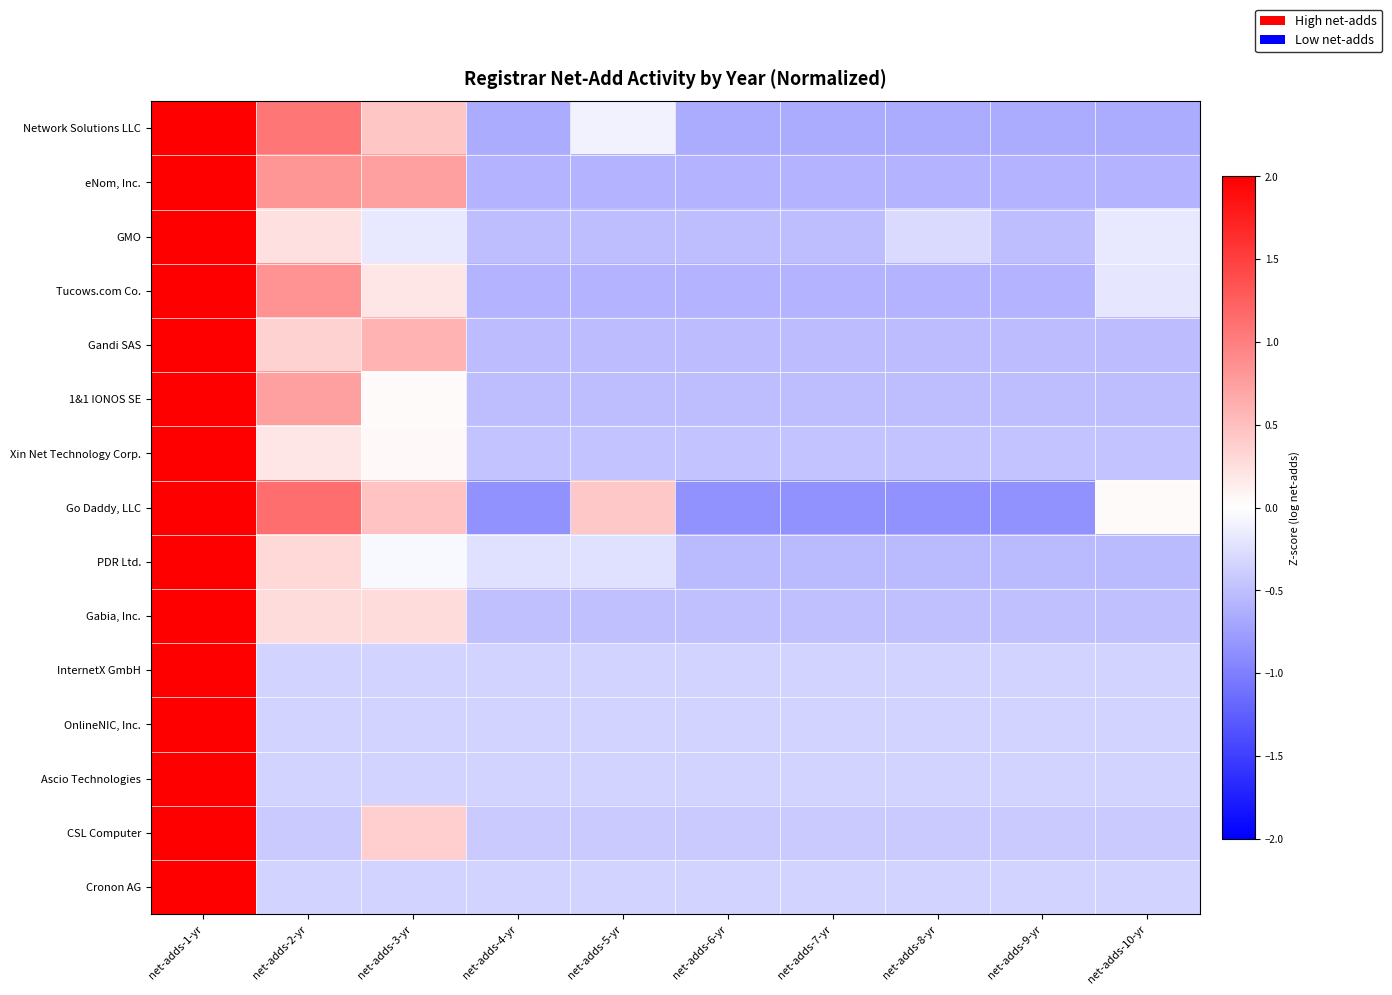

Reading left to right, list all the values displayed in this chart.

Network Solutions LLC: net-adds-1-yr=2.5	net-adds-2-yr=1.1	net-adds-3-yr=0.4	net-adds-4-yr=-0.6	net-adds-5-yr=-0.1	net-adds-6-yr=-0.6	net-adds-7-yr=-0.6	net-adds-8-yr=-0.6	net-adds-9-yr=-0.6	net-adds-10-yr=-0.6
eNom, Inc.: net-adds-1-yr=2.5	net-adds-2-yr=0.8	net-adds-3-yr=0.7	net-adds-4-yr=-0.6	net-adds-5-yr=-0.6	net-adds-6-yr=-0.6	net-adds-7-yr=-0.6	net-adds-8-yr=-0.6	net-adds-9-yr=-0.6	net-adds-10-yr=-0.6
GMO: net-adds-1-yr=2.9	net-adds-2-yr=0.2	net-adds-3-yr=-0.2	net-adds-4-yr=-0.5	net-adds-5-yr=-0.5	net-adds-6-yr=-0.5	net-adds-7-yr=-0.5	net-adds-8-yr=-0.3	net-adds-9-yr=-0.5	net-adds-10-yr=-0.2
Tucows.com Co.: net-adds-1-yr=2.7	net-adds-2-yr=0.8	net-adds-3-yr=0.2	net-adds-4-yr=-0.6	net-adds-5-yr=-0.6	net-adds-6-yr=-0.6	net-adds-7-yr=-0.6	net-adds-8-yr=-0.6	net-adds-9-yr=-0.6	net-adds-10-yr=-0.2
Gandi SAS: net-adds-1-yr=2.8	net-adds-2-yr=0.4	net-adds-3-yr=0.6	net-adds-4-yr=-0.5	net-adds-5-yr=-0.5	net-adds-6-yr=-0.5	net-adds-7-yr=-0.5	net-adds-8-yr=-0.5	net-adds-9-yr=-0.5	net-adds-10-yr=-0.5
1&1 IONOS SE: net-adds-1-yr=2.8	net-adds-2-yr=0.7	net-adds-3-yr=0.0	net-adds-4-yr=-0.5	net-adds-5-yr=-0.5	net-adds-6-yr=-0.5	net-adds-7-yr=-0.5	net-adds-8-yr=-0.5	net-adds-9-yr=-0.5	net-adds-10-yr=-0.5
Xin Net Technology Corp.: net-adds-1-yr=2.9	net-adds-2-yr=0.2	net-adds-3-yr=0.1	net-adds-4-yr=-0.5	net-adds-5-yr=-0.5	net-adds-6-yr=-0.5	net-adds-7-yr=-0.5	net-adds-8-yr=-0.5	net-adds-9-yr=-0.5	net-adds-10-yr=-0.5
Go Daddy, LLC: net-adds-1-yr=2.2	net-adds-2-yr=1.1	net-adds-3-yr=0.5	net-adds-4-yr=-0.8	net-adds-5-yr=0.4	net-adds-6-yr=-0.8	net-adds-7-yr=-0.8	net-adds-8-yr=-0.8	net-adds-9-yr=-0.8	net-adds-10-yr=0.0
PDR Ltd.: net-adds-1-yr=2.9	net-adds-2-yr=0.3	net-adds-3-yr=-0.1	net-adds-4-yr=-0.2	net-adds-5-yr=-0.2	net-adds-6-yr=-0.5	net-adds-7-yr=-0.5	net-adds-8-yr=-0.5	net-adds-9-yr=-0.5	net-adds-10-yr=-0.5
Gabia, Inc.: net-adds-1-yr=2.9	net-adds-2-yr=0.3	net-adds-3-yr=0.3	net-adds-4-yr=-0.5	net-adds-5-yr=-0.5	net-adds-6-yr=-0.5	net-adds-7-yr=-0.5	net-adds-8-yr=-0.5	net-adds-9-yr=-0.5	net-adds-10-yr=-0.5
InternetX GmbH: net-adds-1-yr=3.0	net-adds-2-yr=-0.3	net-adds-3-yr=-0.3	net-adds-4-yr=-0.3	net-adds-5-yr=-0.3	net-adds-6-yr=-0.3	net-adds-7-yr=-0.3	net-adds-8-yr=-0.3	net-adds-9-yr=-0.3	net-adds-10-yr=-0.3
OnlineNIC, Inc.: net-adds-1-yr=3.0	net-adds-2-yr=-0.3	net-adds-3-yr=-0.3	net-adds-4-yr=-0.3	net-adds-5-yr=-0.3	net-adds-6-yr=-0.3	net-adds-7-yr=-0.3	net-adds-8-yr=-0.3	net-adds-9-yr=-0.3	net-adds-10-yr=-0.3
Ascio Technologies: net-adds-1-yr=3.0	net-adds-2-yr=-0.3	net-adds-3-yr=-0.3	net-adds-4-yr=-0.3	net-adds-5-yr=-0.3	net-adds-6-yr=-0.3	net-adds-7-yr=-0.3	net-adds-8-yr=-0.3	net-adds-9-yr=-0.3	net-adds-10-yr=-0.3
CSL Computer: net-adds-1-yr=2.9	net-adds-2-yr=-0.4	net-adds-3-yr=0.4	net-adds-4-yr=-0.4	net-adds-5-yr=-0.4	net-adds-6-yr=-0.4	net-adds-7-yr=-0.4	net-adds-8-yr=-0.4	net-adds-9-yr=-0.4	net-adds-10-yr=-0.4
Cronon AG: net-adds-1-yr=3.0	net-adds-2-yr=-0.3	net-adds-3-yr=-0.3	net-adds-4-yr=-0.3	net-adds-5-yr=-0.3	net-adds-6-yr=-0.3	net-adds-7-yr=-0.3	net-adds-8-yr=-0.3	net-adds-9-yr=-0.3	net-adds-10-yr=-0.3